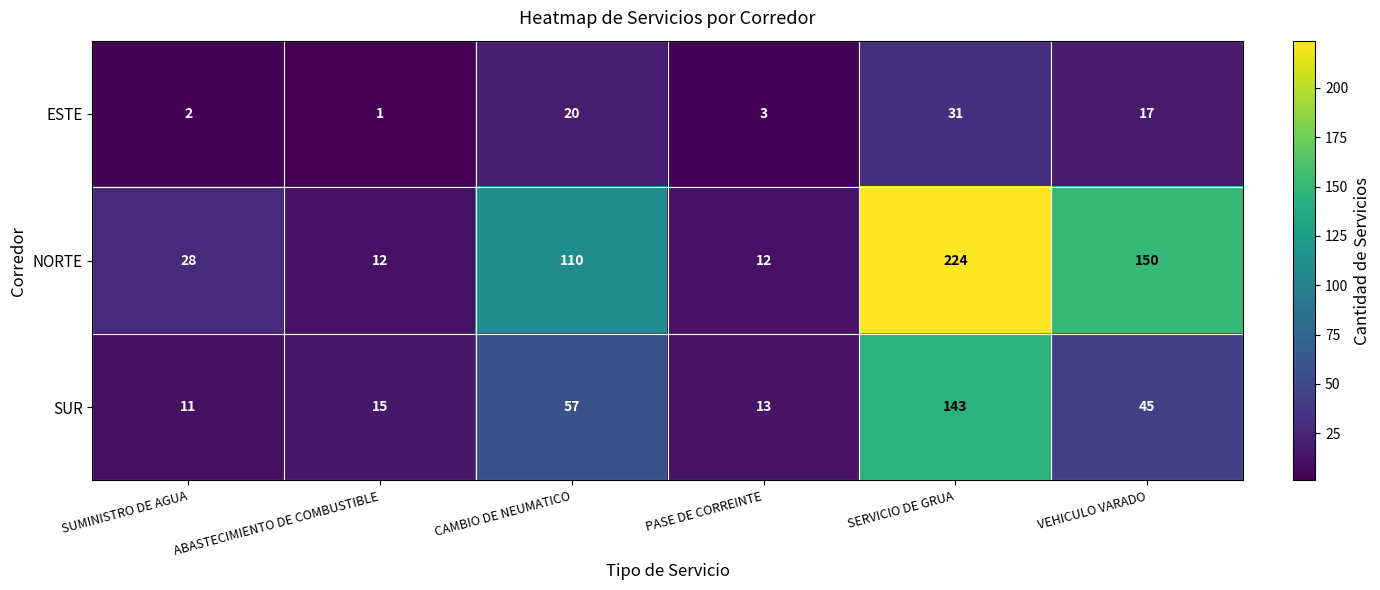

Which series changed the most between SERVICIO DE GRUA and VEHICULO VARADO?

SUR